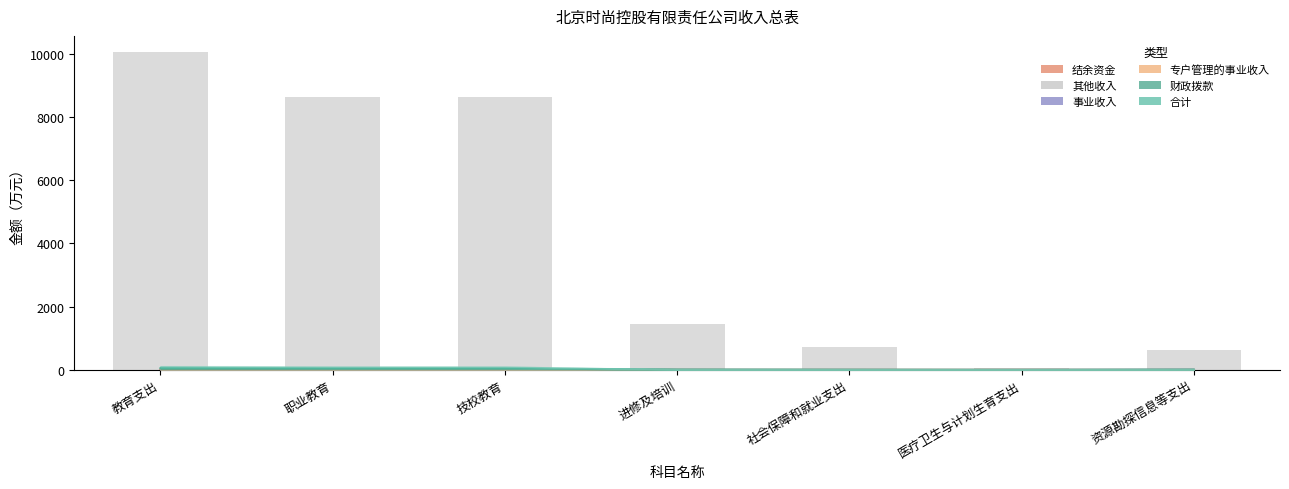

At which category is the sum across all series the highest?

教育支出